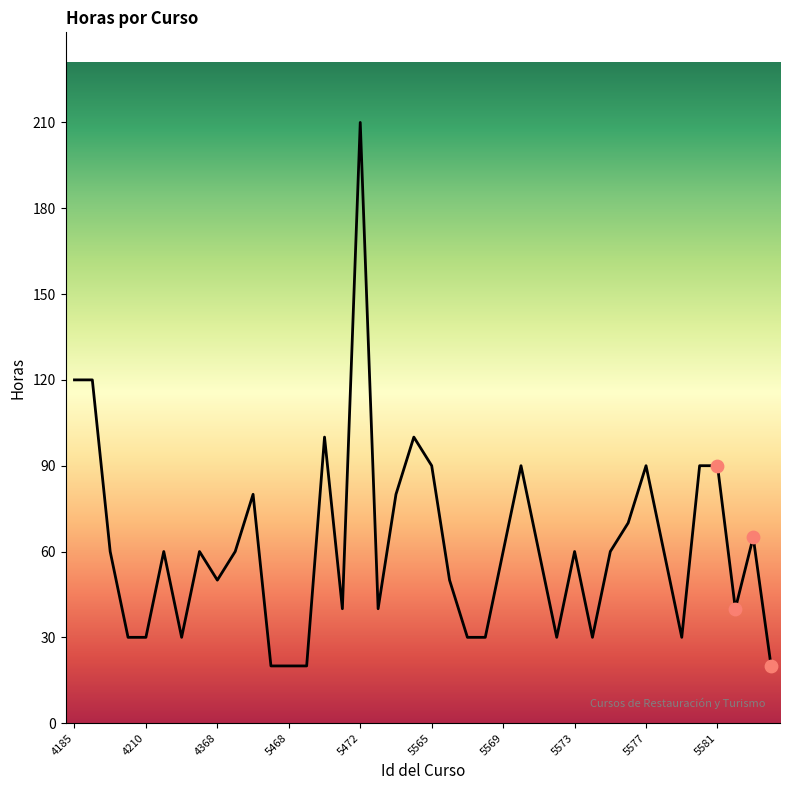

What is the minimum value shown in the chart?

20